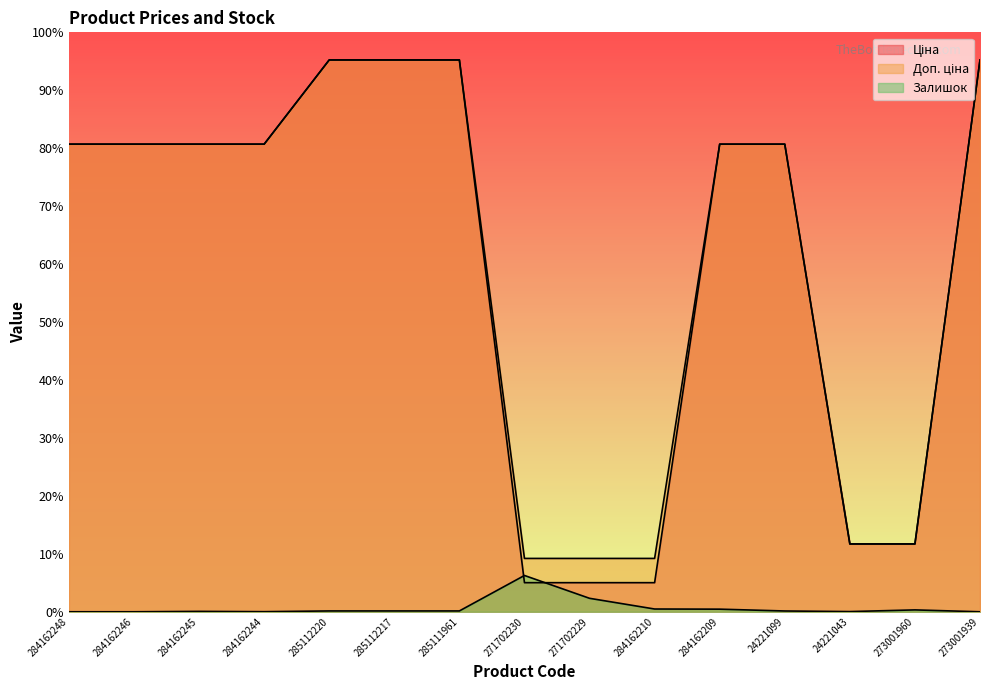

Reading left to right, list all the values displayed in this chart.

Ціна: 284162248=9480.1	284162246=9480.1	284162245=9480.1	284162244=9480.1	285112220=11188.2	285112217=11188.2	285111961=11188.2	271702230=589.9	271702229=589.9	284162210=589.9	284162209=9480.1	24221099=9480.1	24221043=1375.4	273001960=1375.4	273001939=11188.2
Доп. ціна: 284162248=9480.1	284162246=9480.1	284162245=9480.1	284162244=9480.1	285112220=11188.2	285112217=11188.2	285111961=11188.2	271702230=1081.7	271702229=1081.7	284162210=1081.7	284162209=9480.1	24221099=9480.1	24221043=1375.0	273001960=1375.0	273001939=11188.2
Залишок: 284162248=0.0	284162246=0.0	284162245=8.0	284162244=2.0	285112220=17.0	285112217=17.0	285111961=17.0	271702230=736.0	271702229=273.0	284162210=56.0	284162209=53.0	24221099=16.0	24221043=4.0	273001960=38.0	273001939=0.0